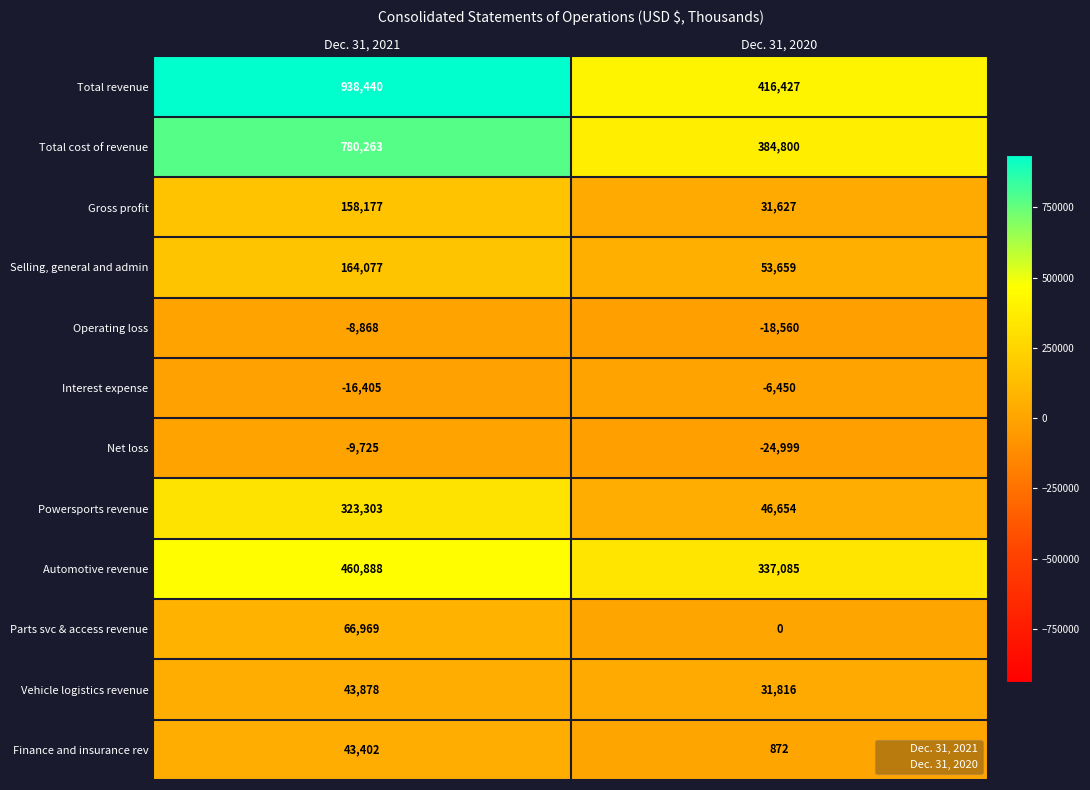

Reading left to right, list all the values displayed in this chart.

Total revenue: Dec. 31, 2021=938440	Dec. 31, 2020=416427
Total cost of revenue: Dec. 31, 2021=780263	Dec. 31, 2020=384800
Gross profit: Dec. 31, 2021=158177	Dec. 31, 2020=31627
Selling, general and admin: Dec. 31, 2021=164077	Dec. 31, 2020=53659
Operating loss: Dec. 31, 2021=-8868	Dec. 31, 2020=-18560
Interest expense: Dec. 31, 2021=-16405	Dec. 31, 2020=-6450
Net loss: Dec. 31, 2021=-9725	Dec. 31, 2020=-24999
Powersports revenue: Dec. 31, 2021=323303	Dec. 31, 2020=46654
Automotive revenue: Dec. 31, 2021=460888	Dec. 31, 2020=337085
Parts svc & access revenue: Dec. 31, 2021=66969	Dec. 31, 2020=0
Vehicle logistics revenue: Dec. 31, 2021=43878	Dec. 31, 2020=31816
Finance and insurance rev: Dec. 31, 2021=43402	Dec. 31, 2020=872